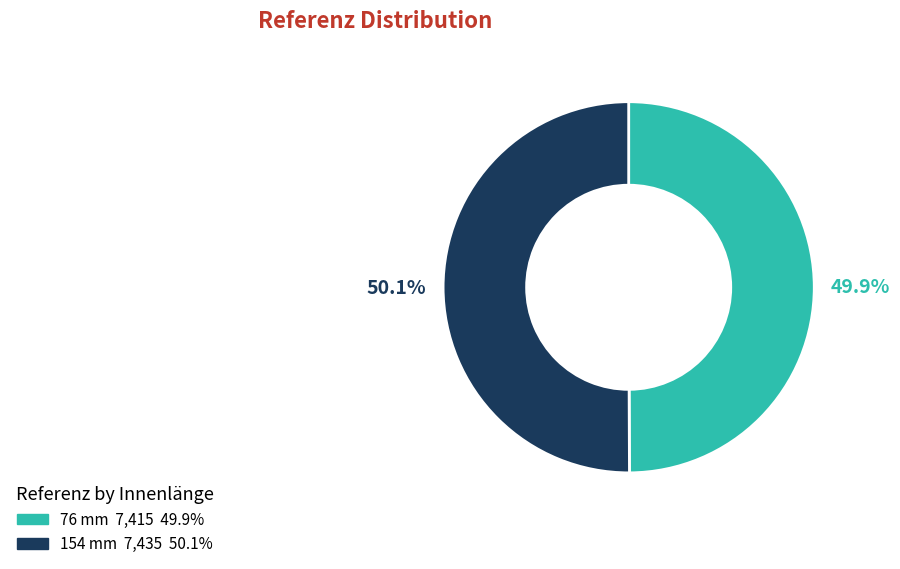

How much of the chart is everything except 76 mm?

50.1%